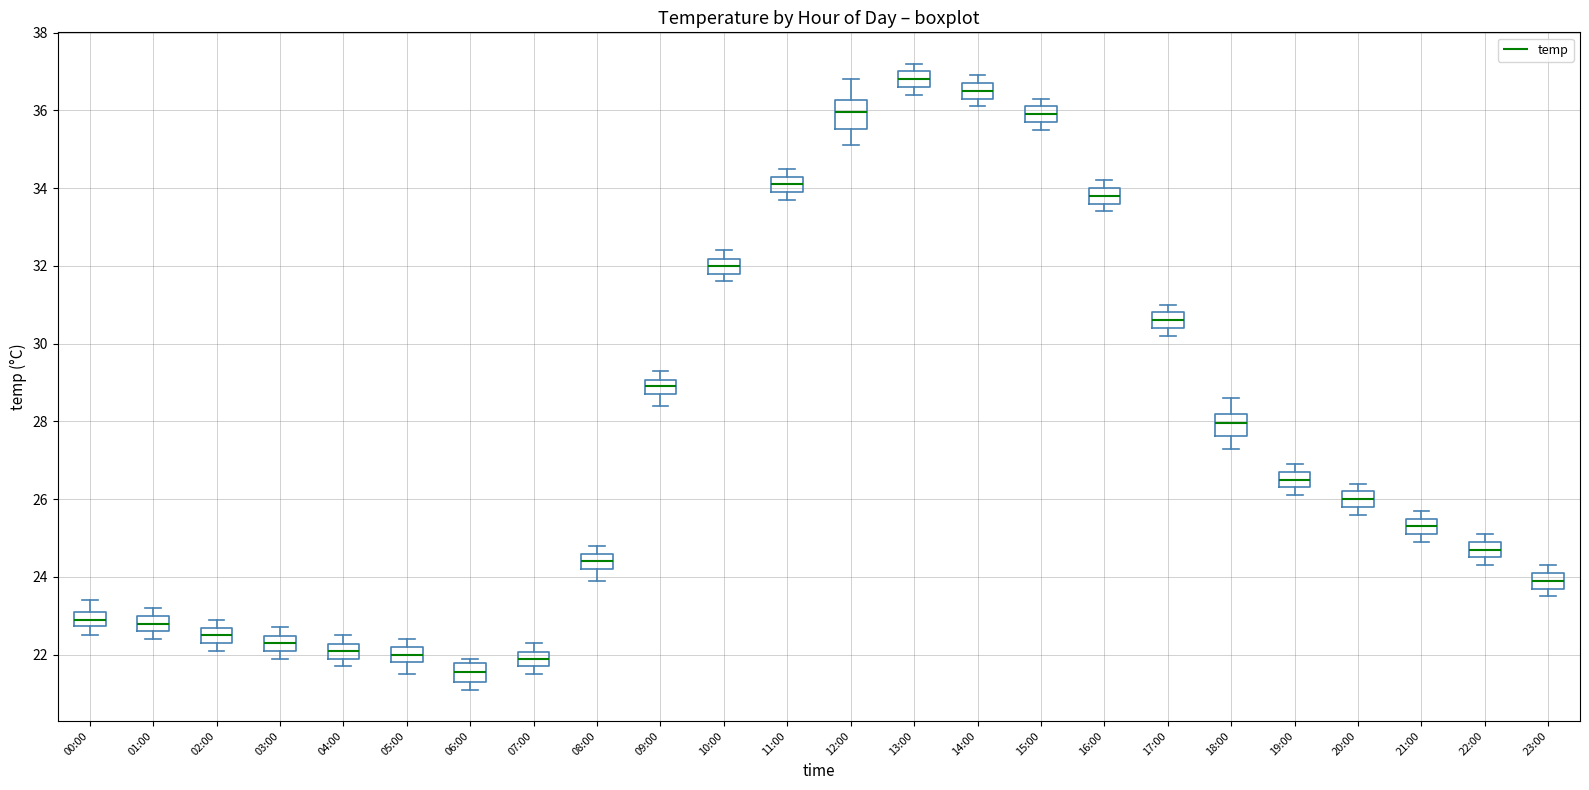

Where is the lower edge of the box for 02:00 on the y-axis? The values are not printed on the chart, so give them approximately, as read against the axis.

22.4